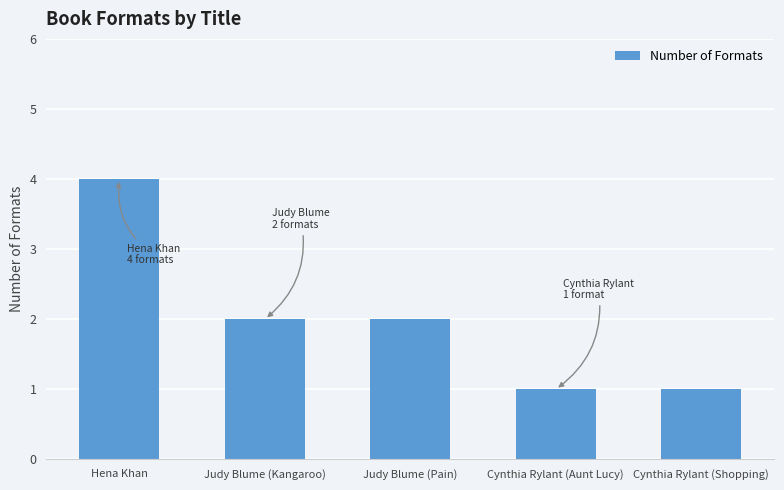

True or false: the data shows 2 at Judy Blume (Kangaroo).

True